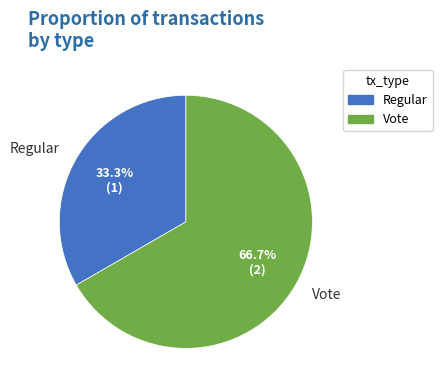

To the nearest percent, what is the difference between the Regular and Vote slice percentages?

33%